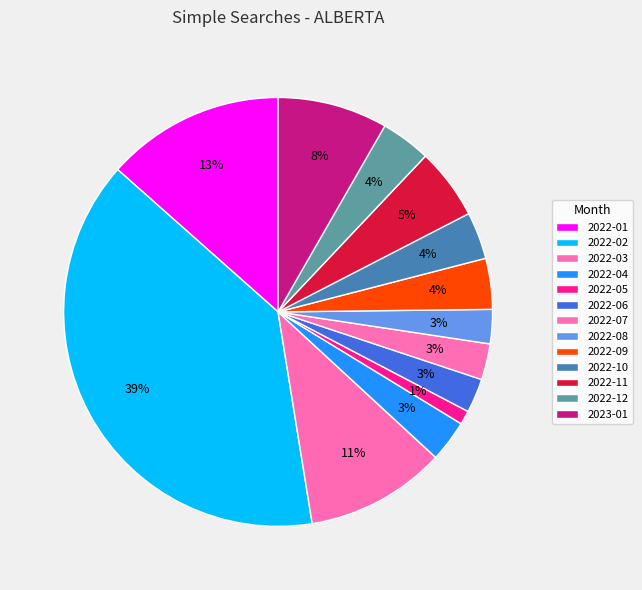

Which category has the smallest portion of the pie?

2022-05